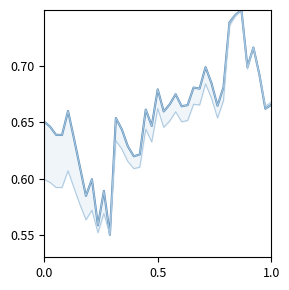

How many lines are shown in the chart?

2